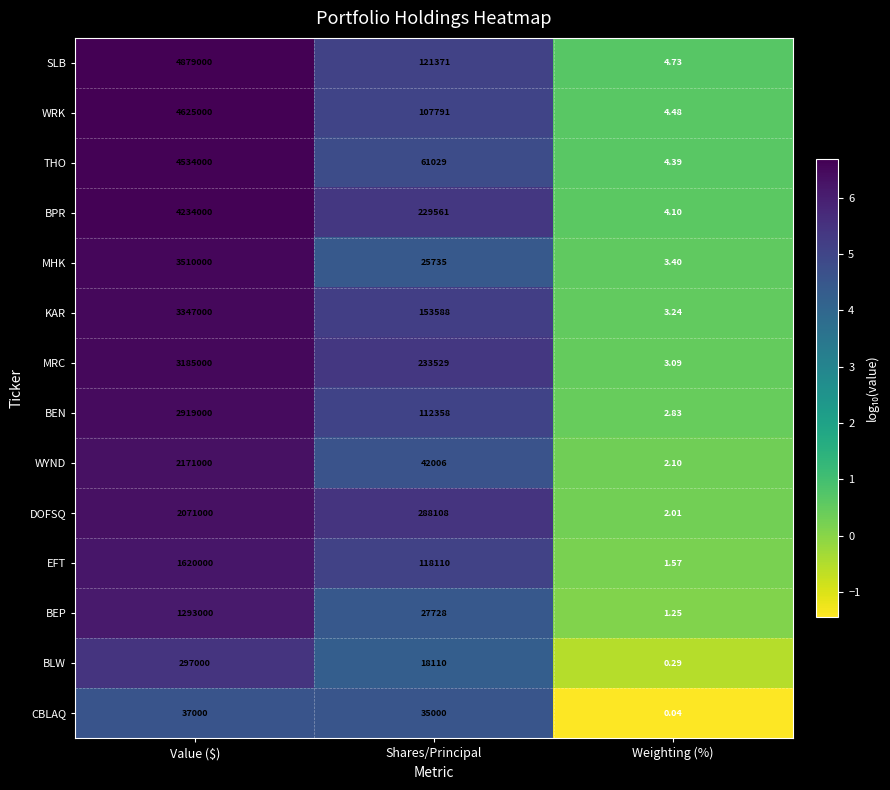

Which category has the highest value across all series?

Value ($)